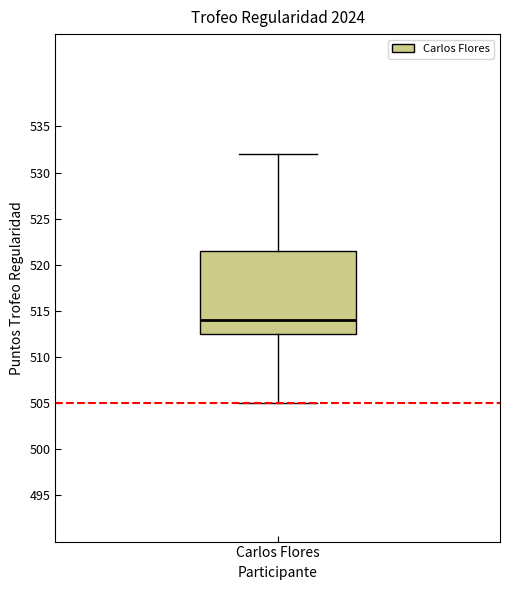

Transcribe this box plot: give where the median line is, the range the box spans, and where the two whiskers end, as read against the y-axis. The values are not printed on the chart, so give them approximately, as read against the axis.

median 514.0, box 512.5 to 521.5, whiskers 505.0 to 532.0